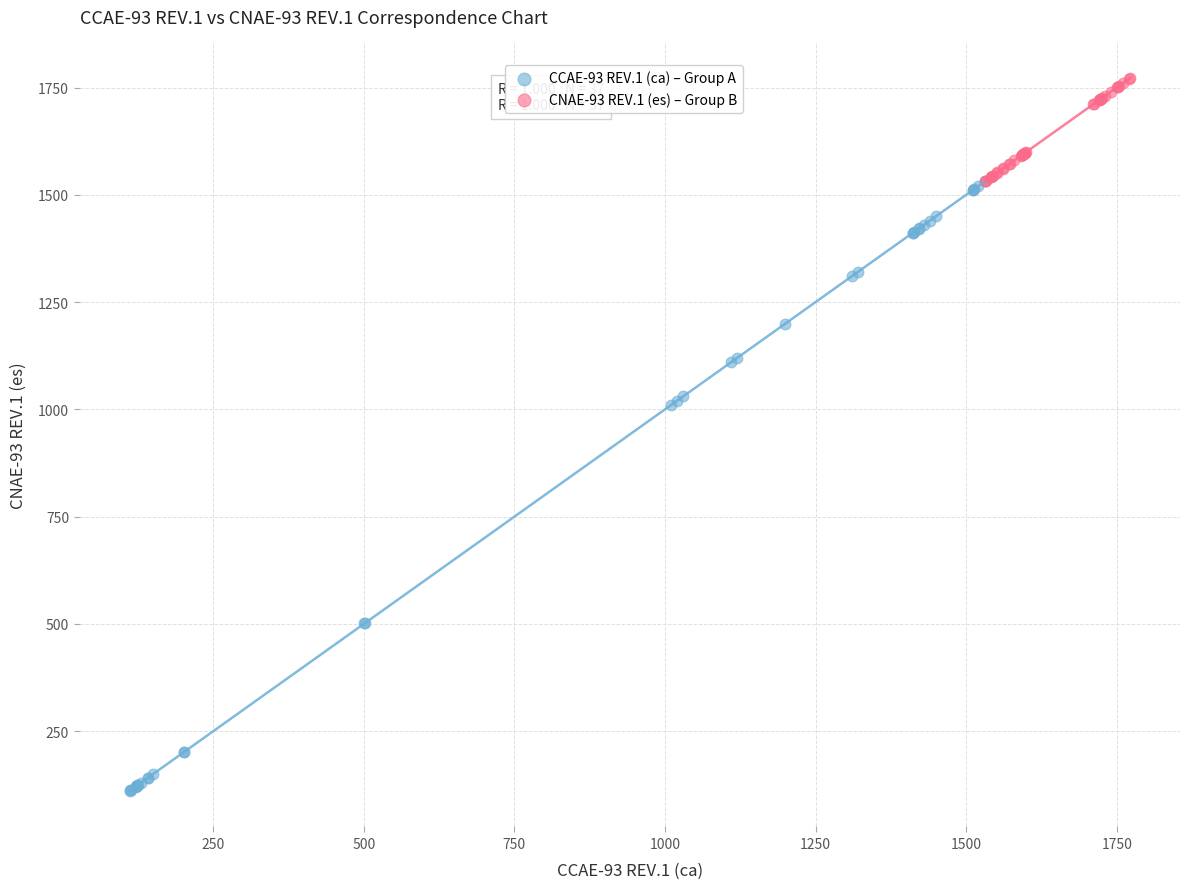

Which series reaches the minimum Y coordinate?

CCAE-93 REV.1 (ca) – Group A